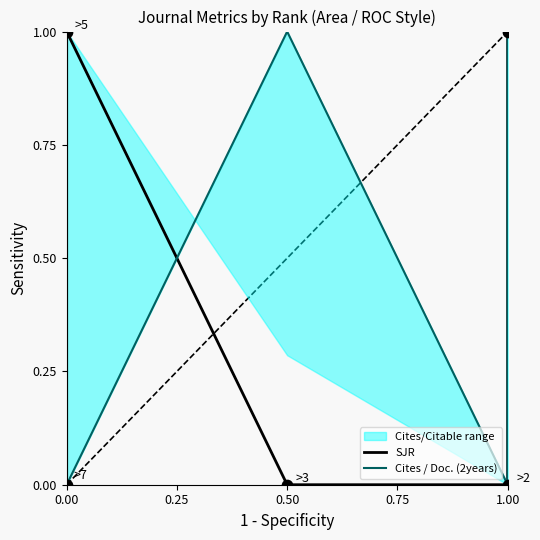

Which series has the largest total across all categories?

SJR